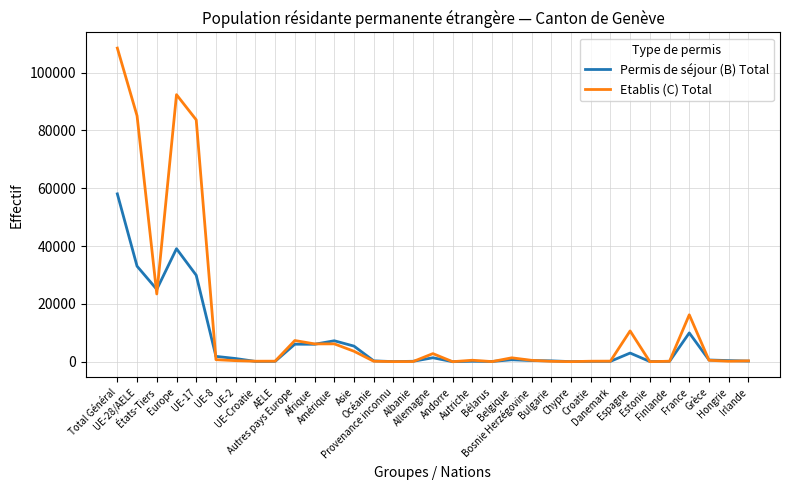

List the series in order of their peak value, lowest first.

Permis de séjour (B) Total, Etablis (C) Total